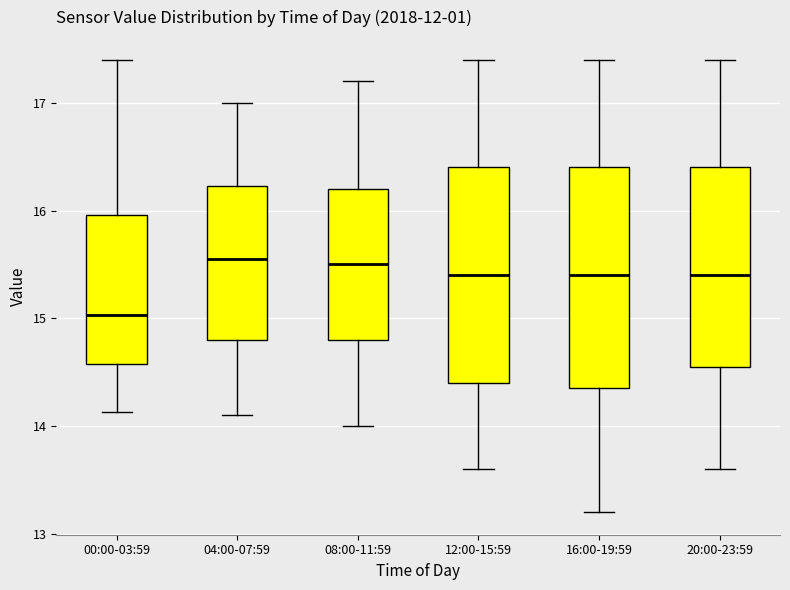

Reading left to right, read every box against the y-axis: the position of its median line, the range the box covers, and the ends of its whiskers. The values are not printed on the chart, so give them approximately, as read against the axis.

00:00-03:59: median 15.0, box 14.6 to 16.0, whiskers 14.1 to 17.4
04:00-07:59: median 15.6, box 14.8 to 16.2, whiskers 14.1 to 17.0
08:00-11:59: median 15.5, box 14.8 to 16.2, whiskers 14.0 to 17.2
12:00-15:59: median 15.4, box 14.4 to 16.4, whiskers 13.6 to 17.4
16:00-19:59: median 15.4, box 14.4 to 16.4, whiskers 13.2 to 17.4
20:00-23:59: median 15.4, box 14.6 to 16.4, whiskers 13.6 to 17.4